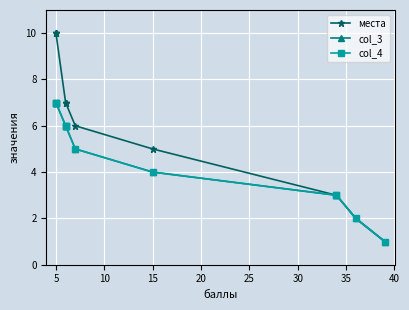

Between 10 and 20, which series saw the biggest shift?

места